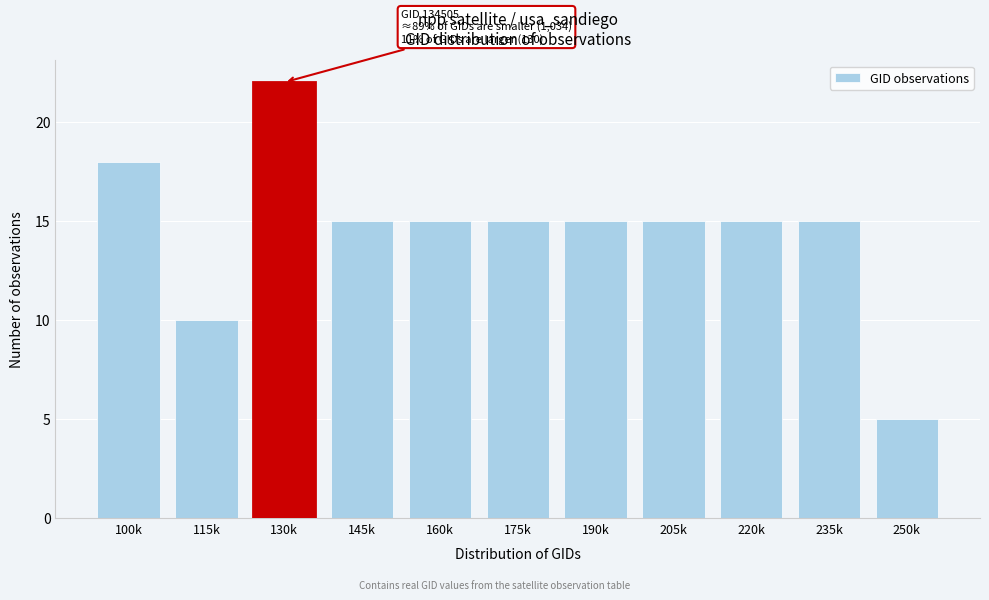

Reading left to right, extract all data points from this chart.

100k=18	115k=10	130k=22	145k=15	160k=15	175k=15	190k=15	205k=15	220k=15	235k=15	250k=5